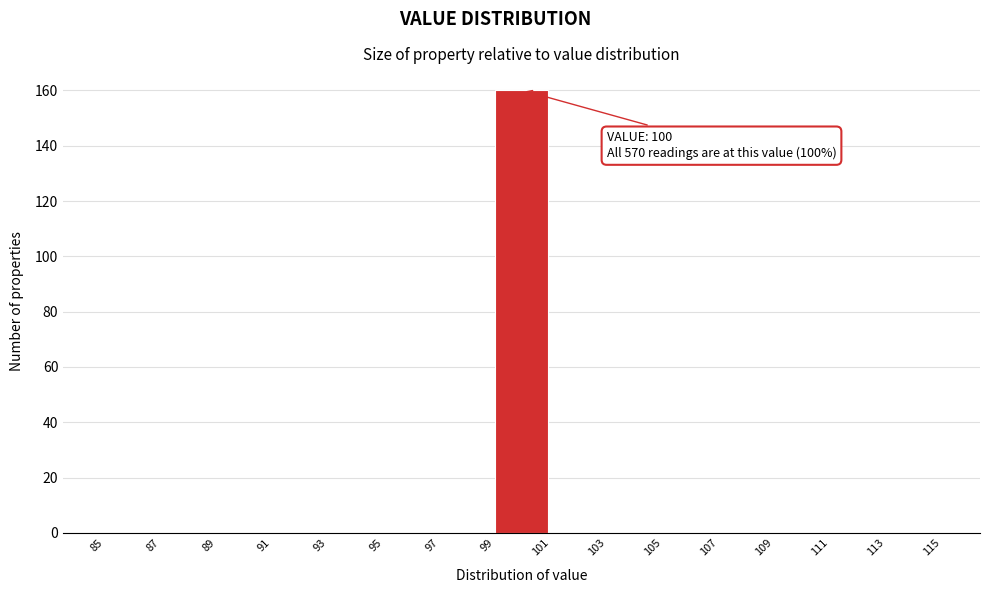

Which range on the x-axis has the tallest bar?

99 to 101